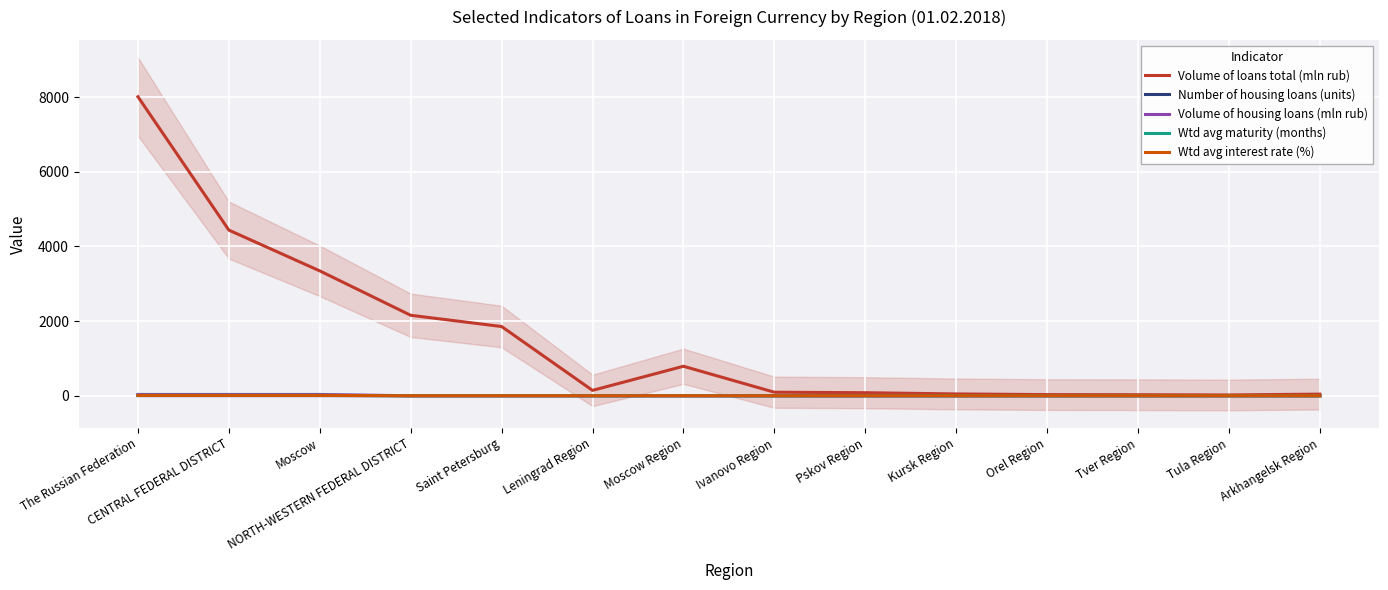

Reading right to left, extract all data points from this chart.

Volume of loans total (mln rub): Arkhangelsk Region=44.0	Tula Region=22.0	Tver Region=28.0	Orel Region=31.0	Kursk Region=49.0	Pskov Region=82.0	Ivanovo Region=95.0	Moscow Region=790.0	Leningrad Region=144.0	Saint Petersburg=1854.0	NORTH-WESTERN FEDERAL DISTRICT=2155.0	Moscow=3344.0	CENTRAL FEDERAL DISTRICT=4436.0	The Russian Federation=8008.0
Number of housing loans (units): Arkhangelsk Region=0.0	Tula Region=0.0	Tver Region=0.0	Orel Region=0.0	Kursk Region=0.0	Pskov Region=0.0	Ivanovo Region=0.0	Moscow Region=0.0	Leningrad Region=0.0	Saint Petersburg=0.0	NORTH-WESTERN FEDERAL DISTRICT=0.0	Moscow=4.0	CENTRAL FEDERAL DISTRICT=4.0	The Russian Federation=4.0
Volume of housing loans (mln rub): Arkhangelsk Region=0.0	Tula Region=0.0	Tver Region=0.0	Orel Region=0.0	Kursk Region=0.0	Pskov Region=0.0	Ivanovo Region=0.0	Moscow Region=0.0	Leningrad Region=0.0	Saint Petersburg=0.0	NORTH-WESTERN FEDERAL DISTRICT=0.0	Moscow=35.0	CENTRAL FEDERAL DISTRICT=35.0	The Russian Federation=35.0
Wtd avg maturity (months): Arkhangelsk Region=0.0	Tula Region=0.0	Tver Region=0.0	Orel Region=0.0	Kursk Region=0.0	Pskov Region=0.0	Ivanovo Region=0.0	Moscow Region=0.0	Leningrad Region=0.0	Saint Petersburg=0.0	NORTH-WESTERN FEDERAL DISTRICT=0.0	Moscow=13.4	CENTRAL FEDERAL DISTRICT=13.4	The Russian Federation=13.4
Wtd avg interest rate (%): Arkhangelsk Region=0.0	Tula Region=0.0	Tver Region=0.0	Orel Region=0.0	Kursk Region=0.0	Pskov Region=0.0	Ivanovo Region=0.0	Moscow Region=0.0	Leningrad Region=0.0	Saint Petersburg=0.0	NORTH-WESTERN FEDERAL DISTRICT=0.0	Moscow=9.3	CENTRAL FEDERAL DISTRICT=9.3	The Russian Federation=9.3